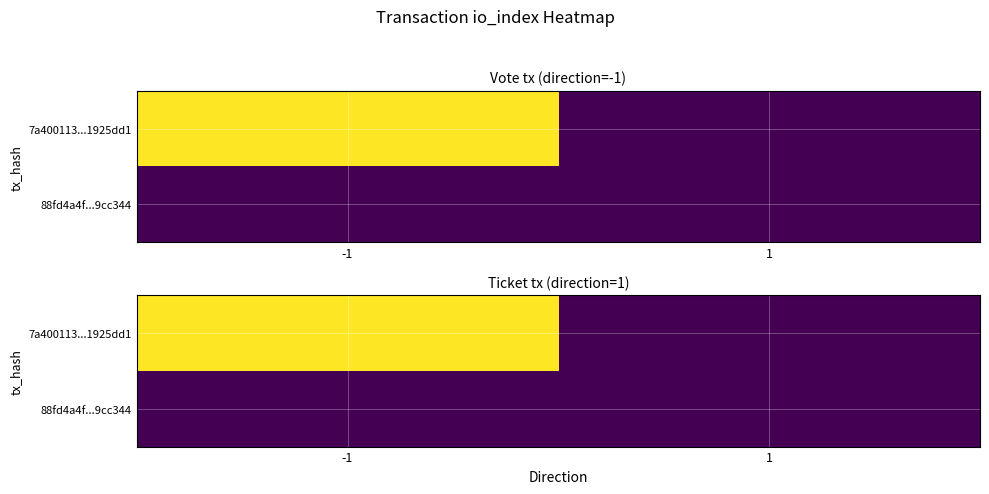

The value of 88fd4a4f...9cc344 at -1 is 0. True or false?

True